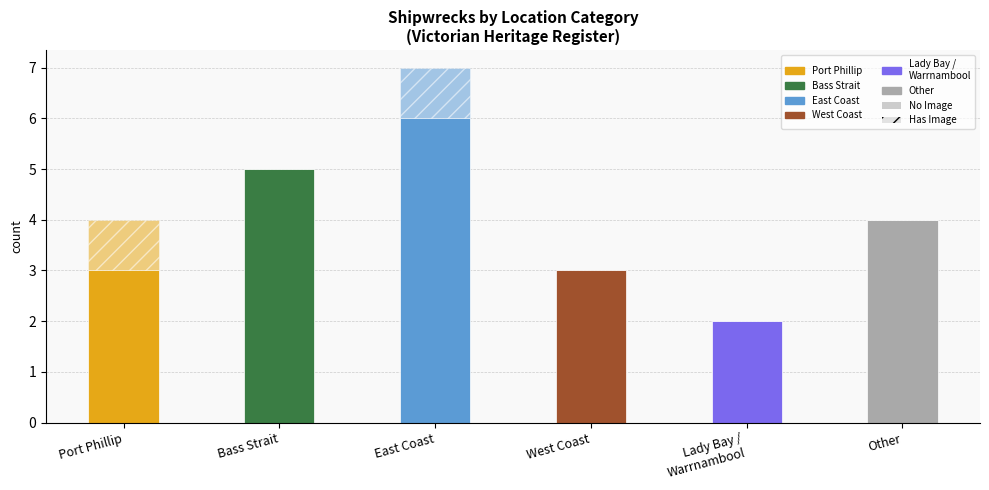

How many series are shown in this chart?

2